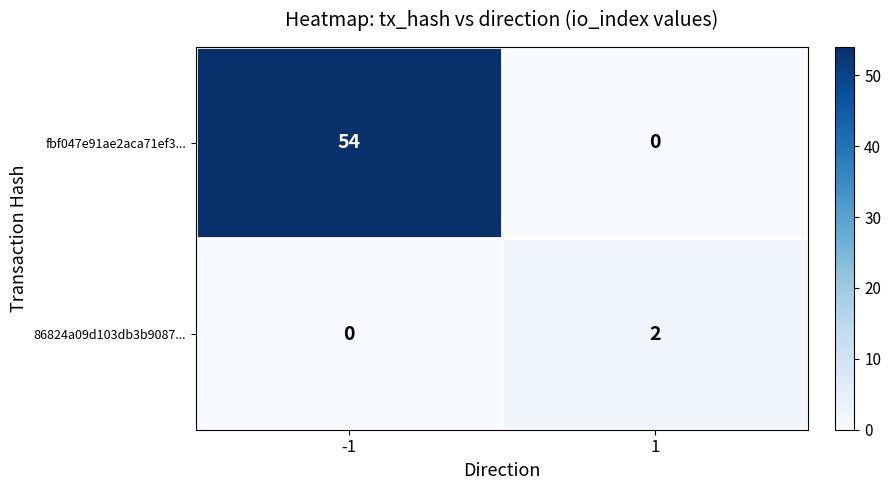

Reading left to right, transcribe all the data shown in this chart.

fbf047e91ae2aca71ef3...: -1=54	1=0
86824a09d103db3b9087...: -1=0	1=2